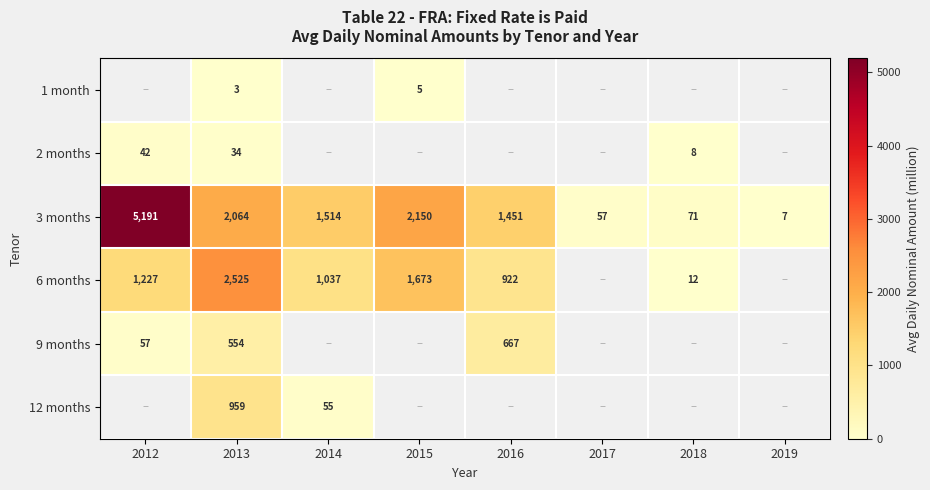

The 3 months series shows 1451 at 2016. True or false?

True